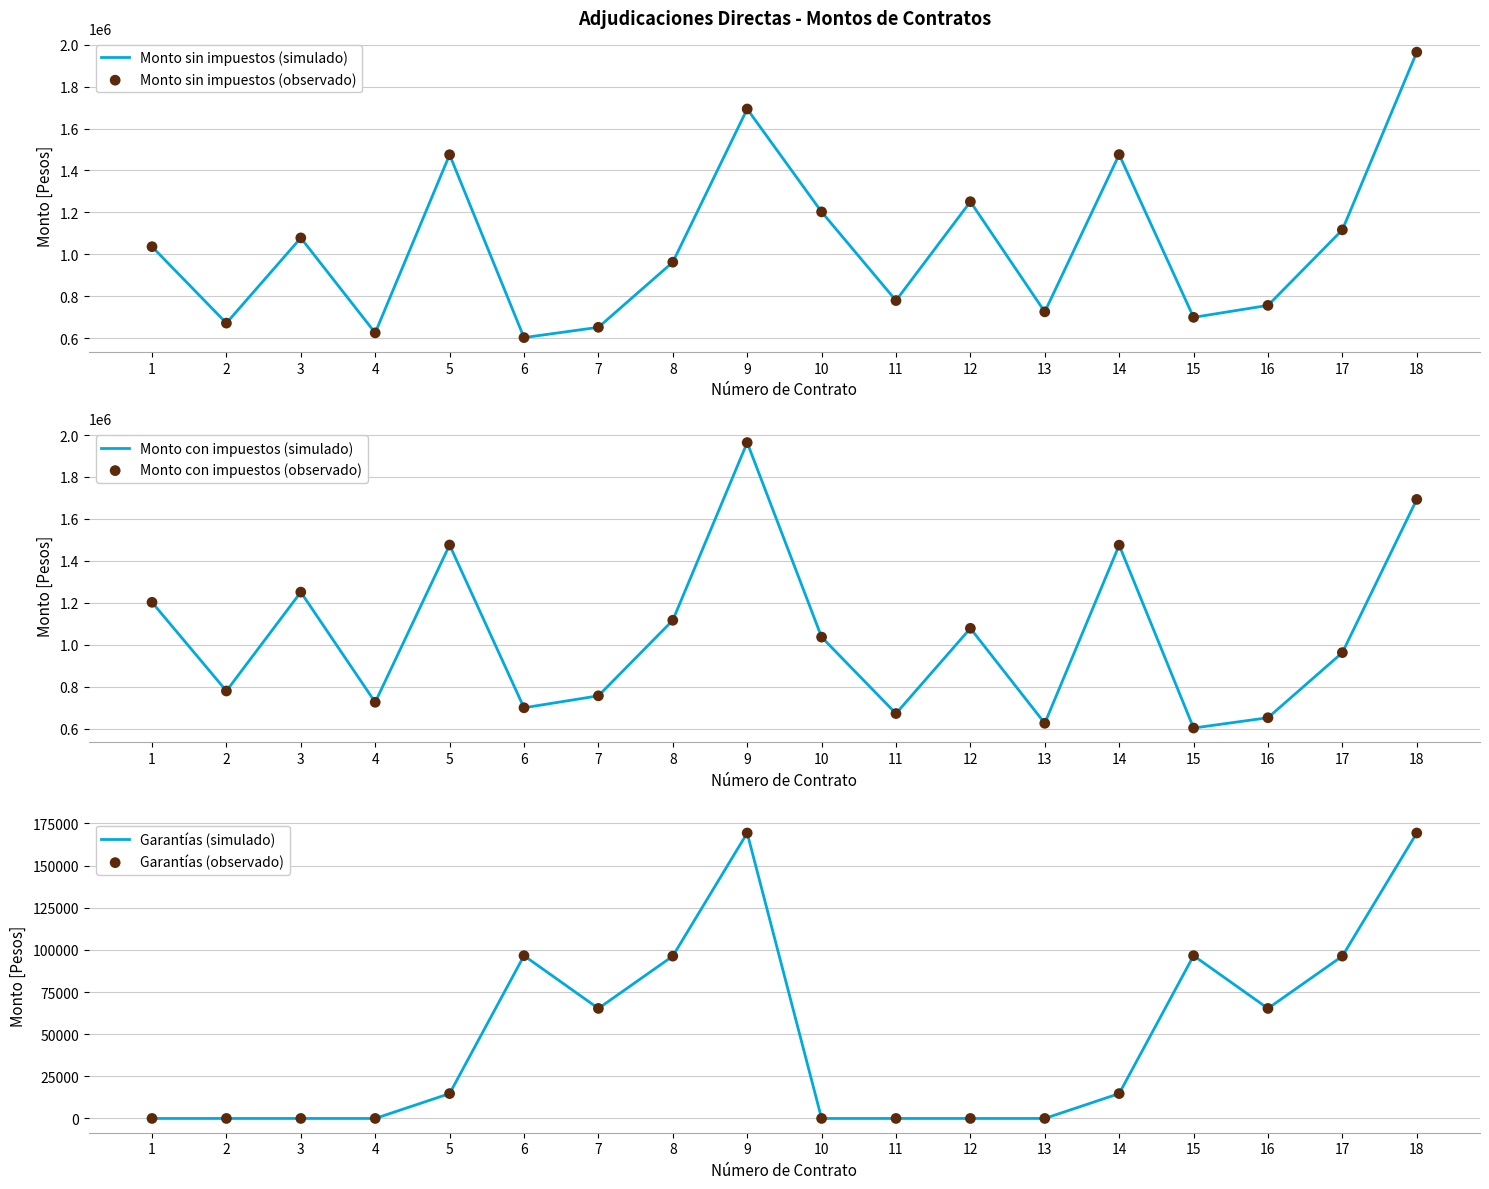

Is the value of Garantías (observado) at 8 greater than the value of Monto sin impuestos (simulado) at 8?

No